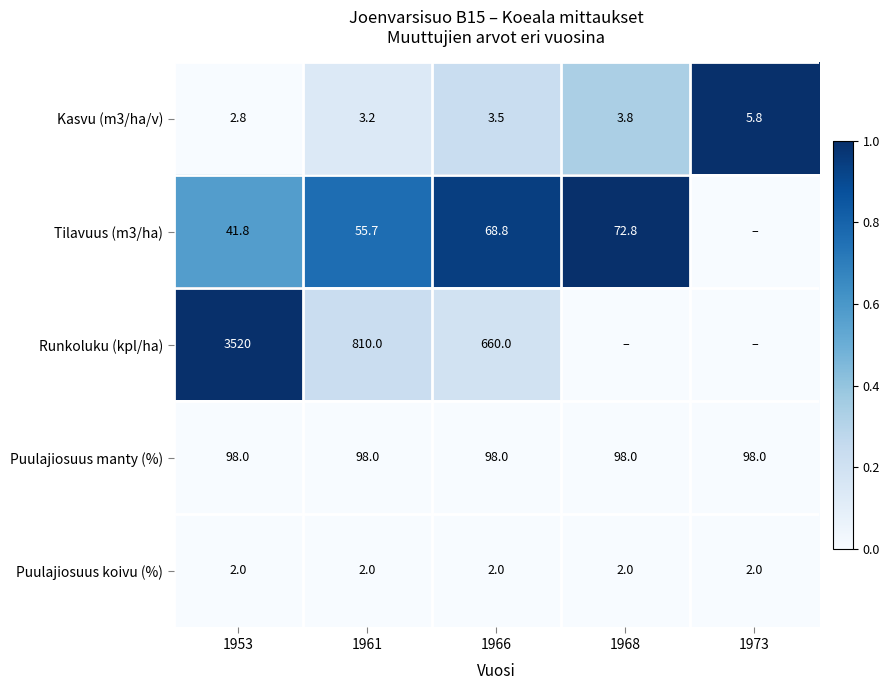

At which label is Kasvu (m3/ha/v) closest to 4?

1968